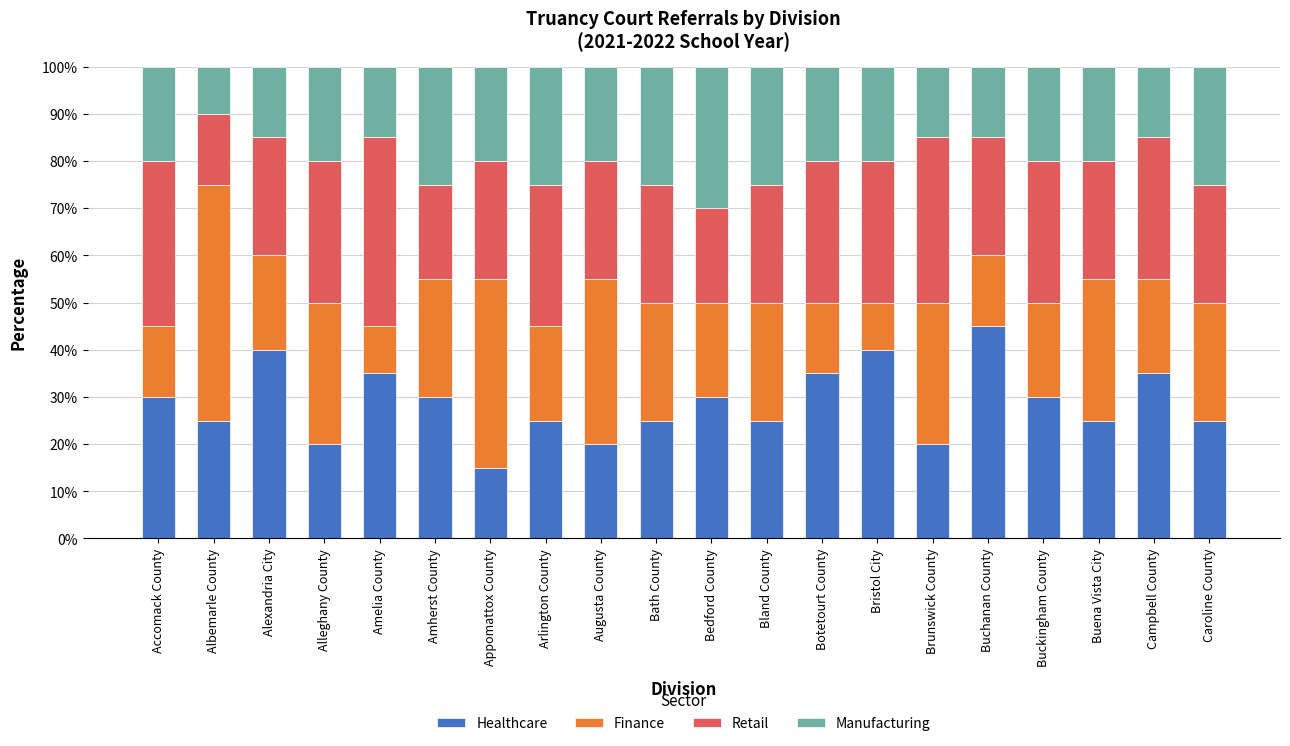

What is the total value across all series at Campbell County?

100